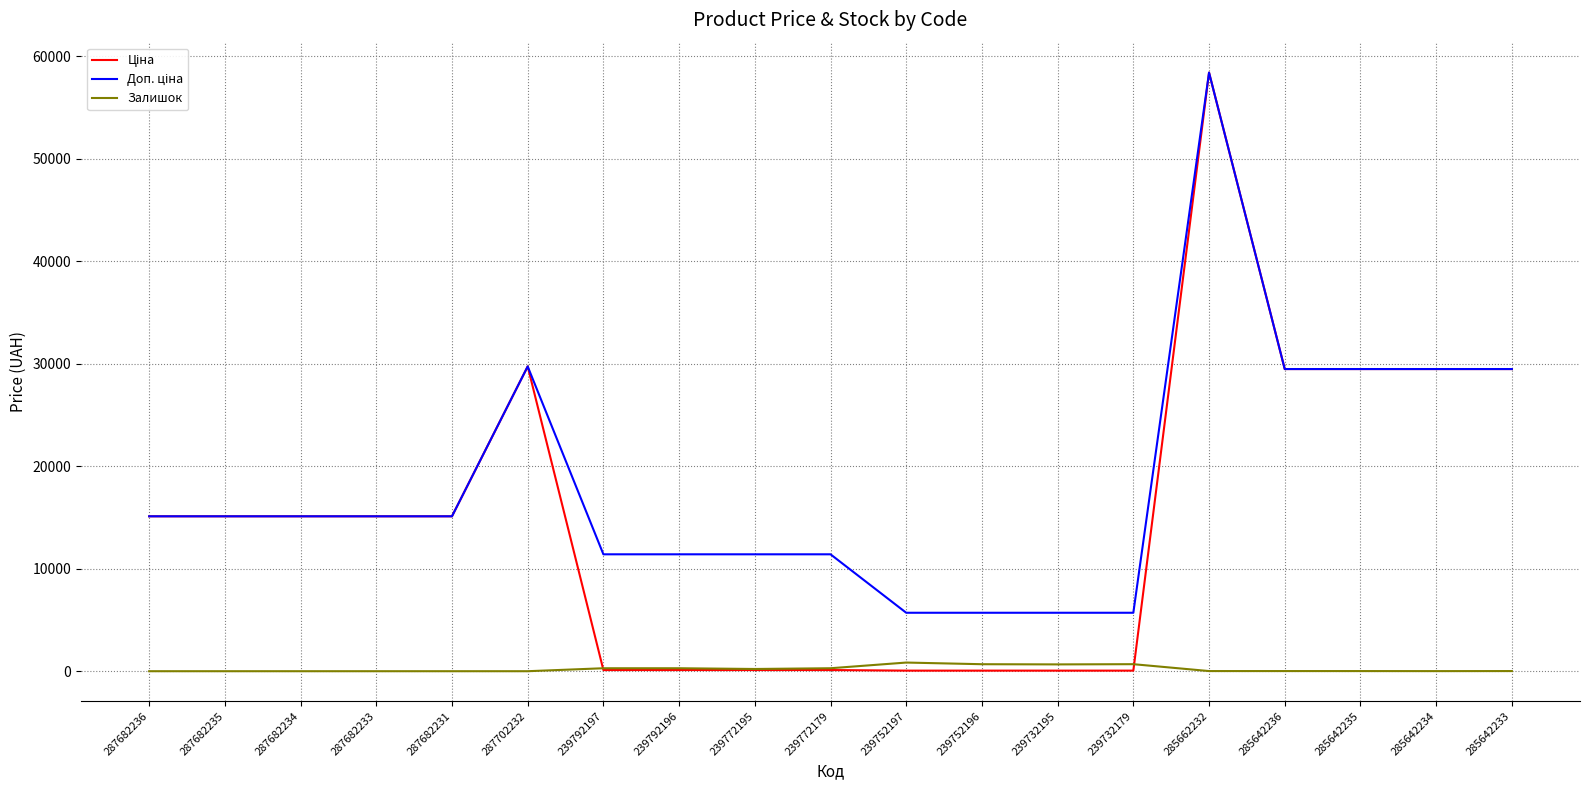

What position from the left is 285642235?

17